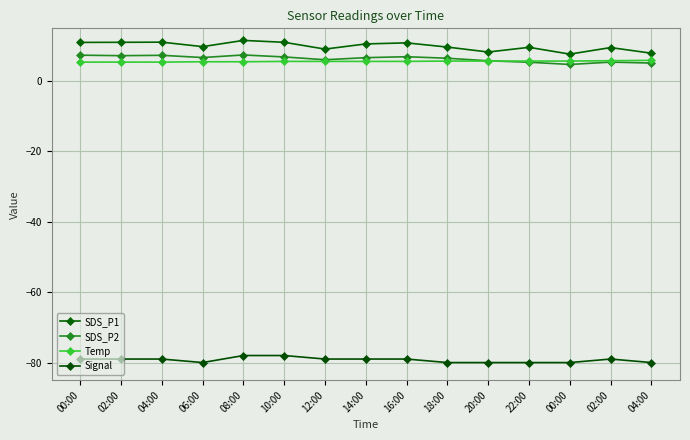

How many categories are shown in the chart?

15